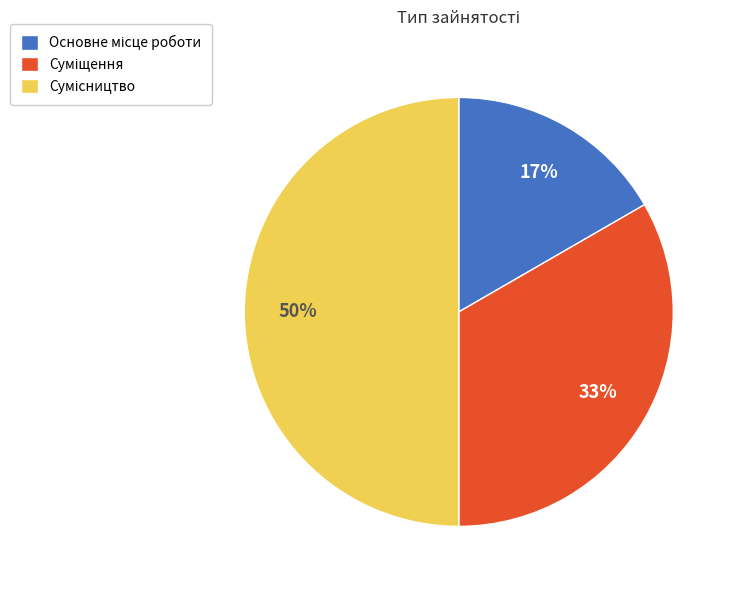

To the nearest percent, what is the difference between the largest and smallest slice percentages?

33%